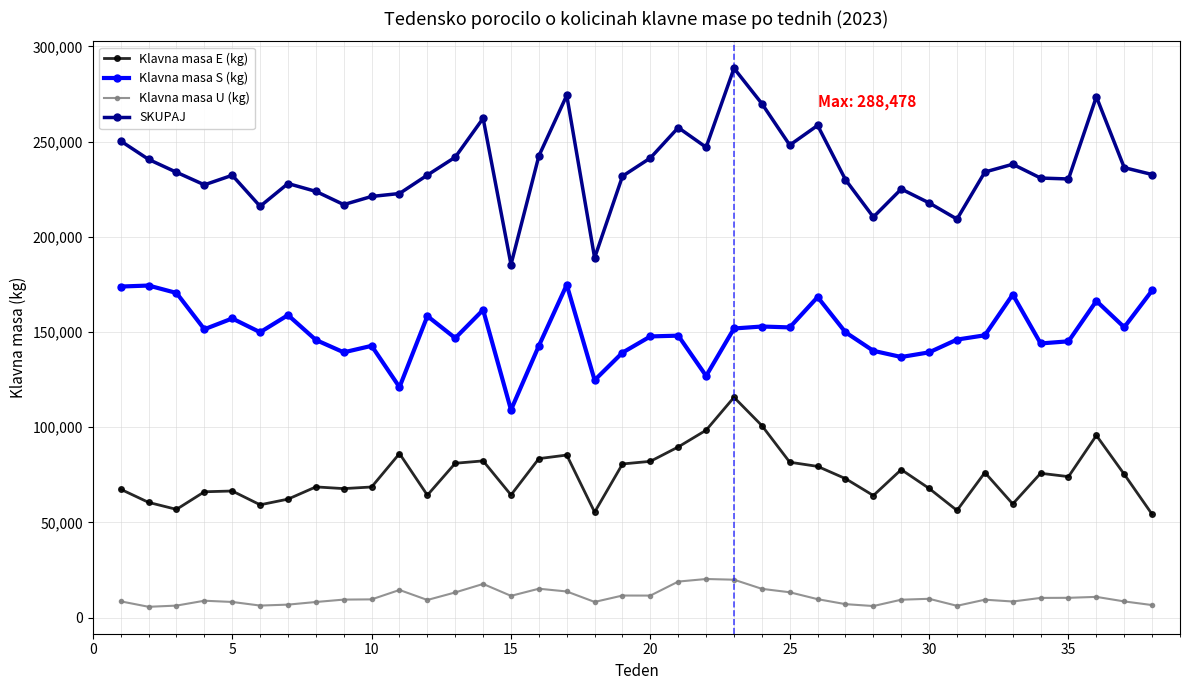

What is the difference between the maximum and second lowest values in the Klavna masa U (kg) series?

14198